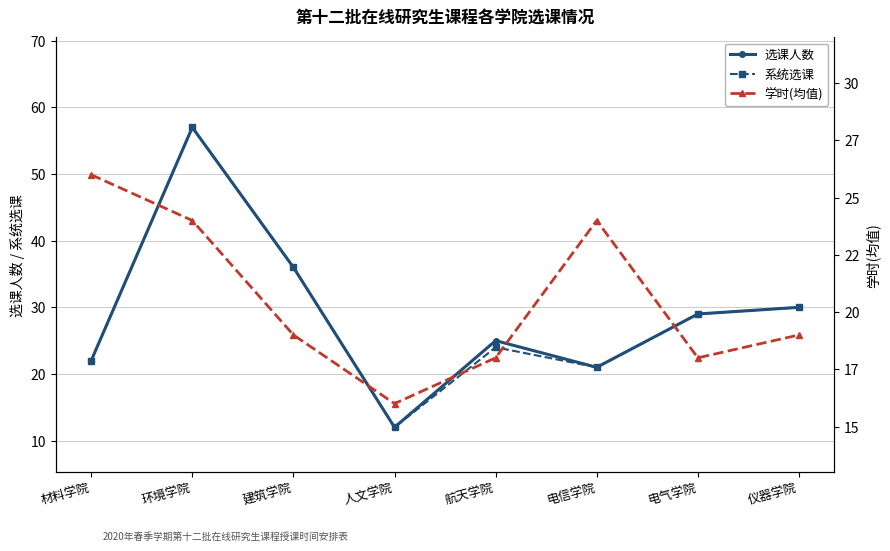

What is the difference between the second highest and minimum values in the 学时(均值) series?

8